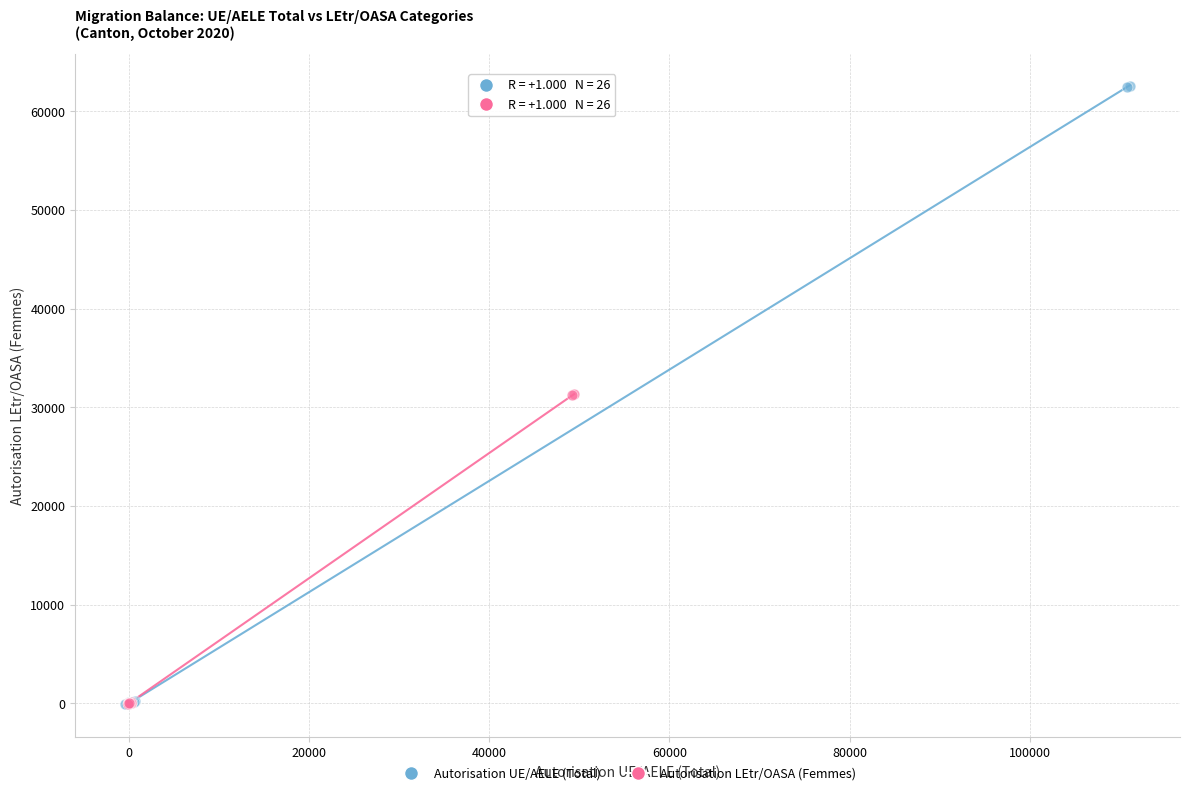

What are all the series names shown in the legend?

Autorisation UE/AELE (Total), Autorisation LEtr/OASA (Femmes)